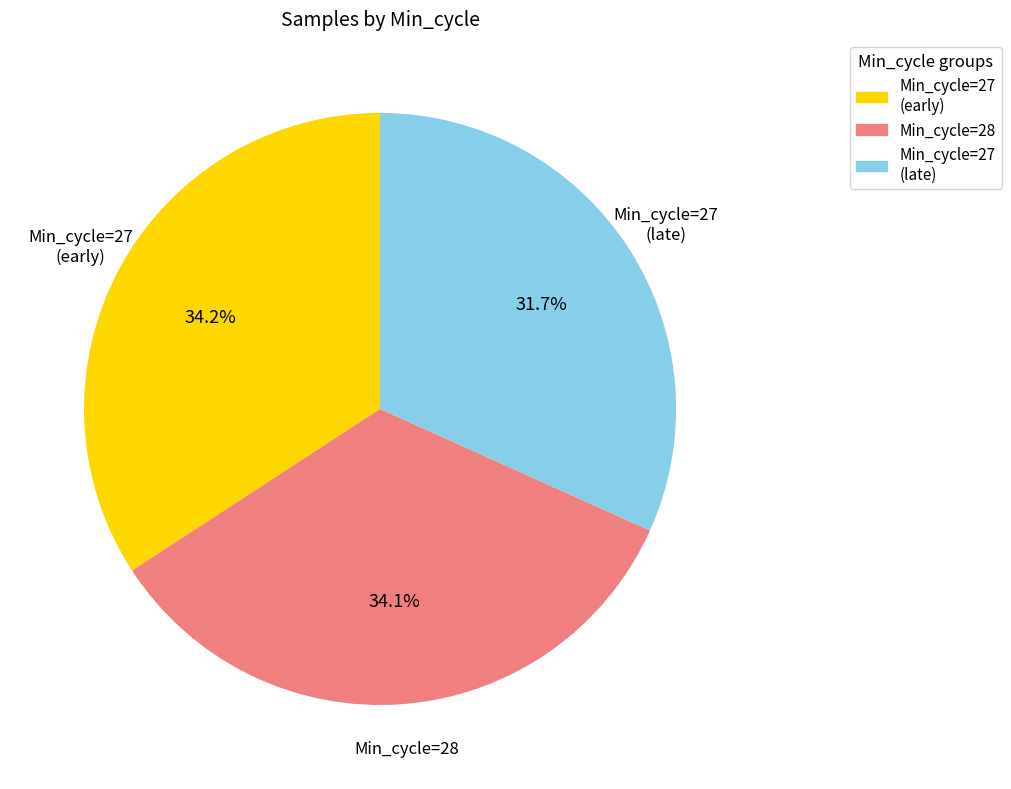

Is there any slice that represents more than half of the pie?

No